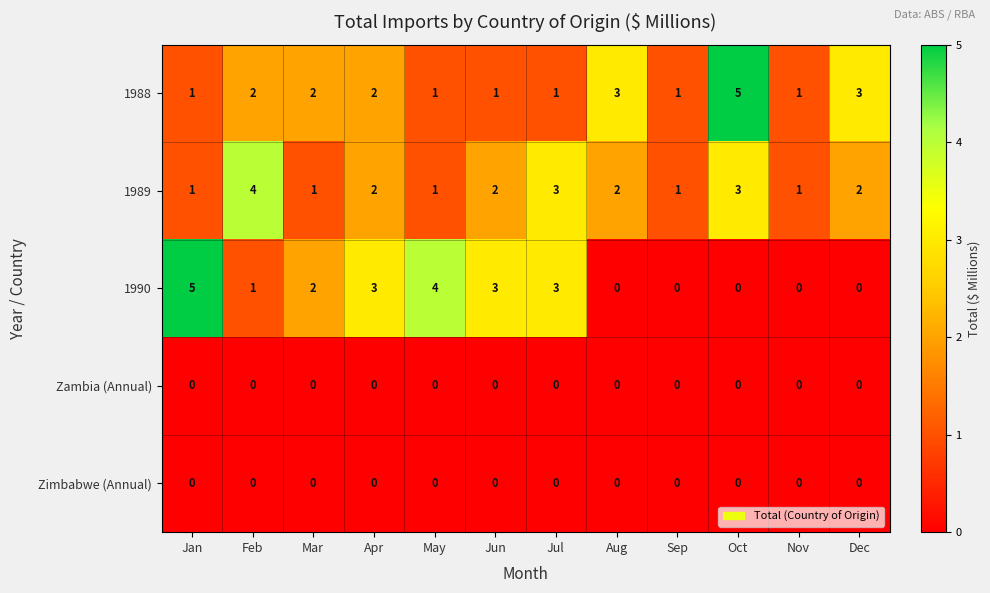

What is the difference between the highest and lowest values at Jun?

3